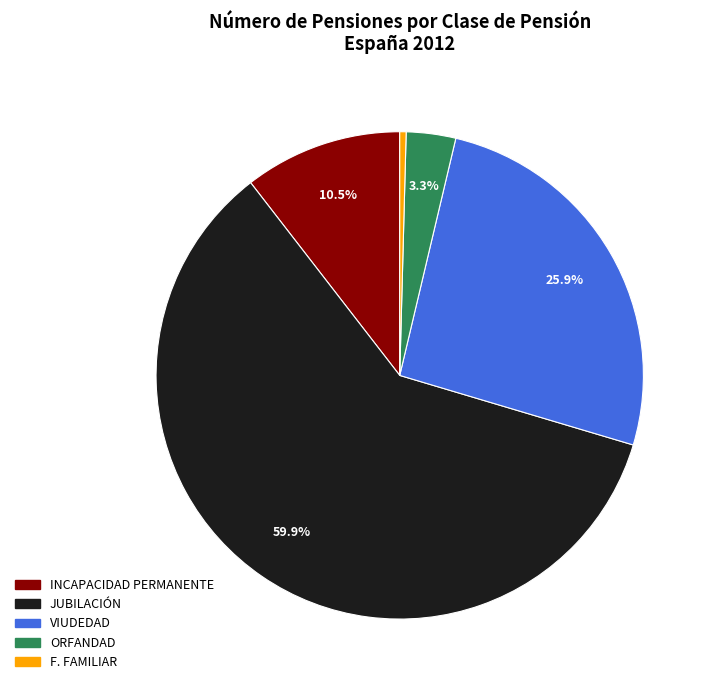

Does any single category account for the majority?

Yes